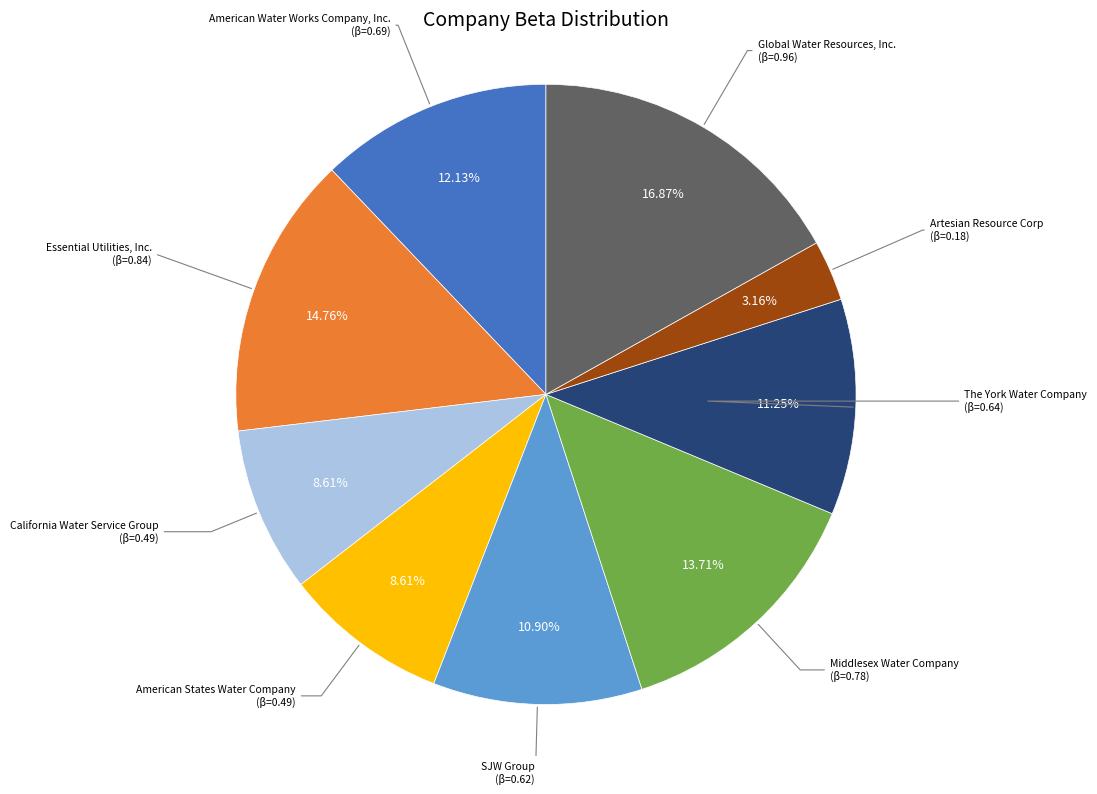

Is there a majority slice in this chart?

No